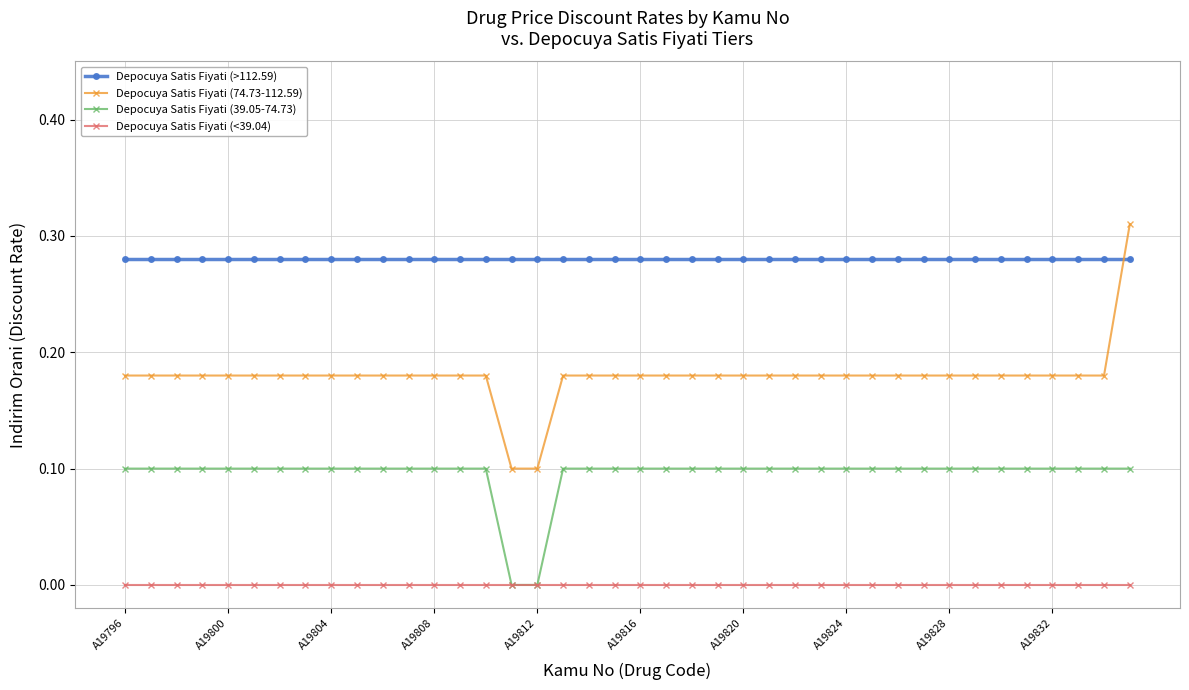

Which series has the largest total across all categories?

Depocuya Satis Fiyati (>112.59)